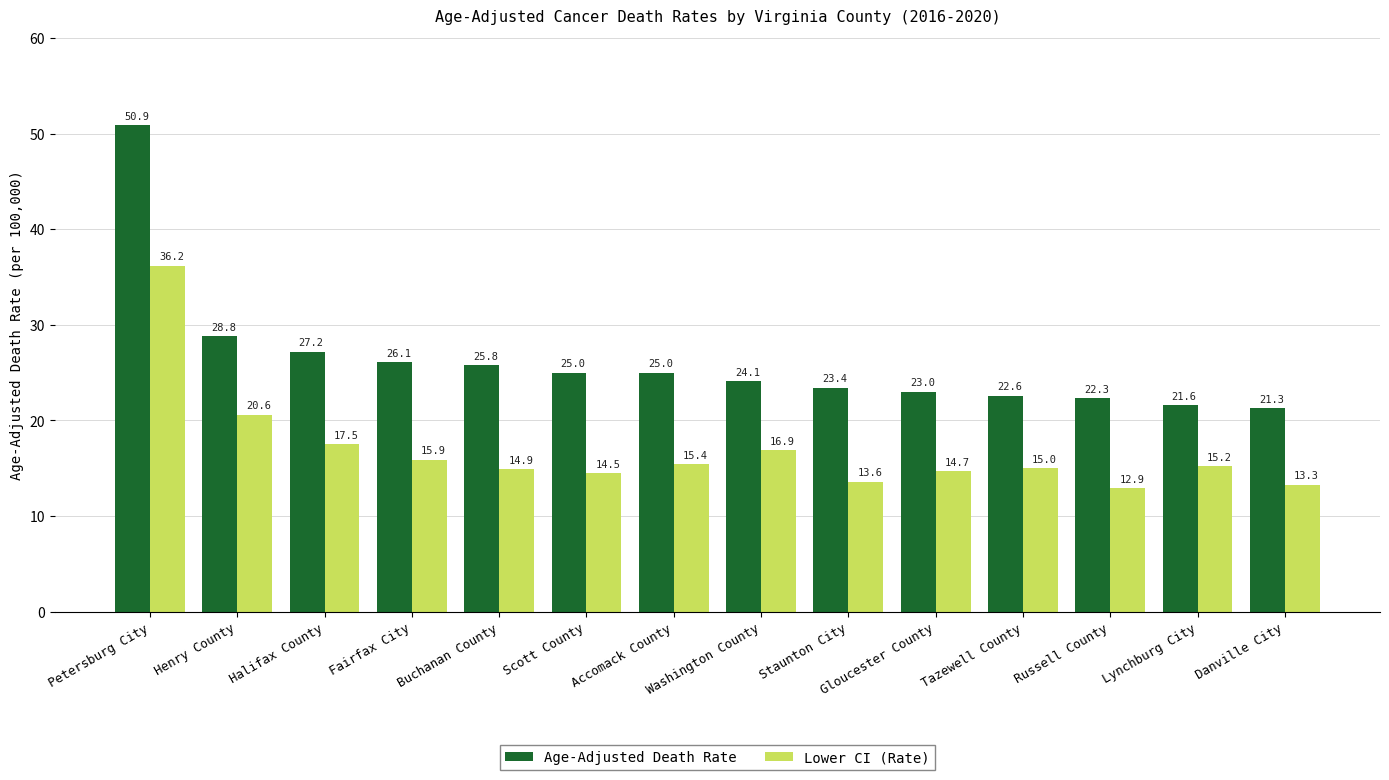

What is the value of the Age-Adjusted Death Rate bar at the 10th from the left?

23.0